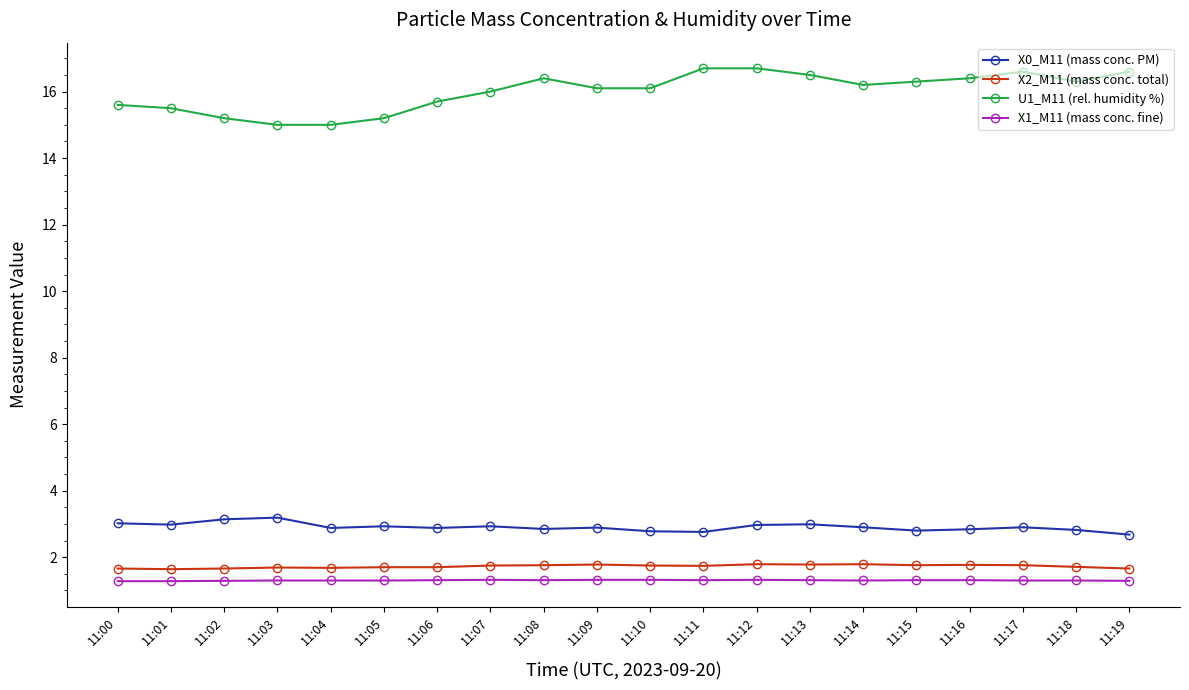

True or false: X0_M11 (mass conc. PM) has more than 0 points higher than both neighbors.

True